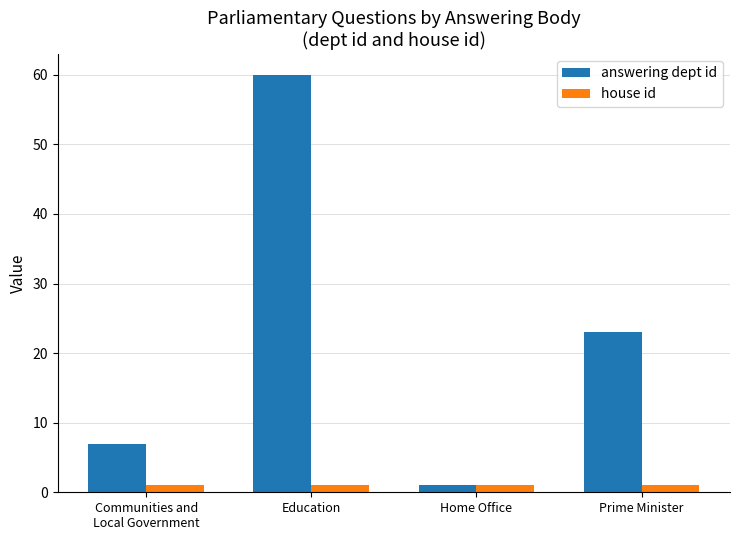

How many categories are shown in the chart?

4